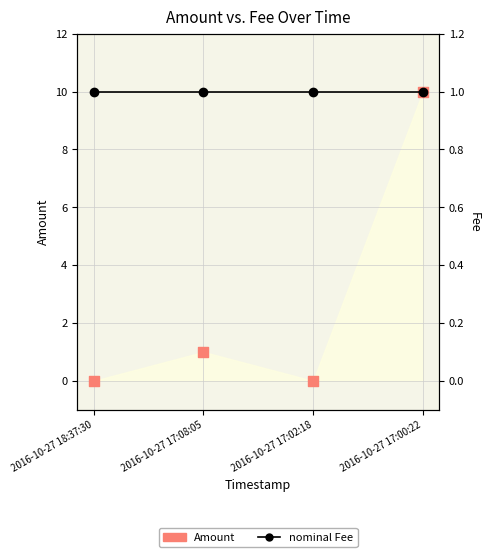

Which series reaches the maximum Y coordinate?

Amount